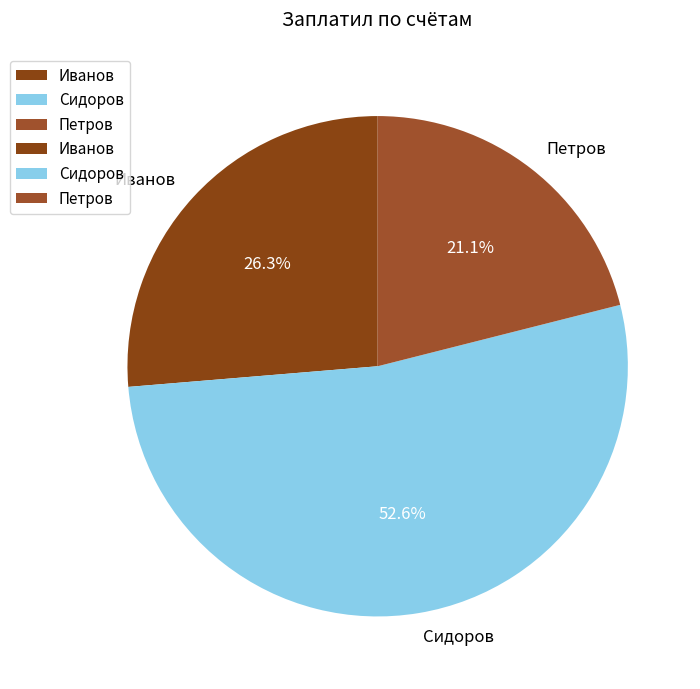

Which has a higher value, Иванов or Петров?

Иванов